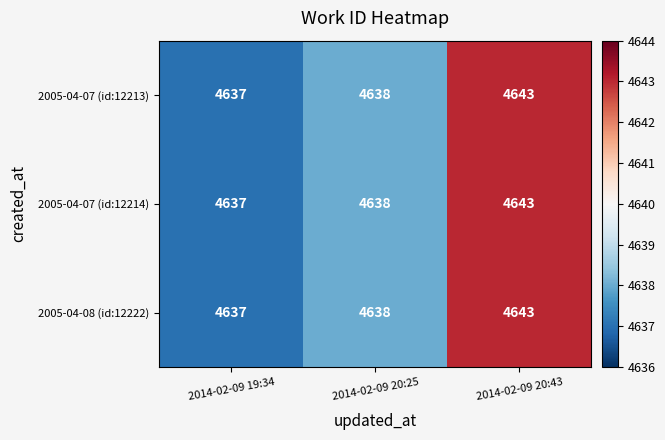

Reading right to left, list all the values displayed in this chart.

2005-04-07 (id:12213): 4643	4638	4637
2005-04-07 (id:12214): 4643	4638	4637
2005-04-08 (id:12222): 4643	4638	4637